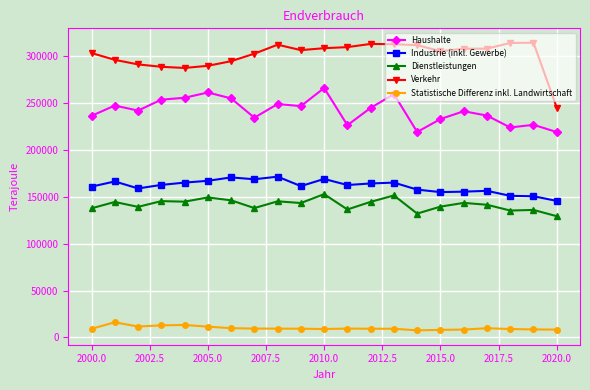

True or false: Haushalte has more than 0 points higher than both neighbors.

True